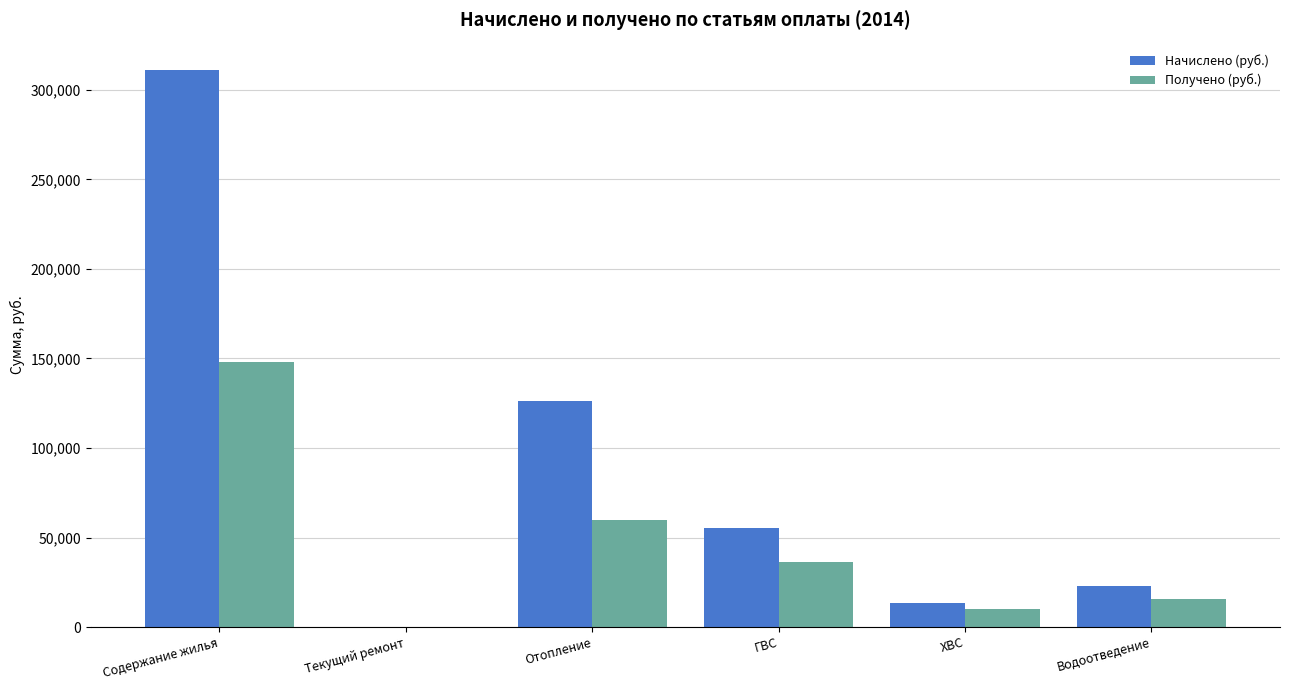

Between Отопление and ГВС, which series saw the biggest shift?

Начислено (руб.)